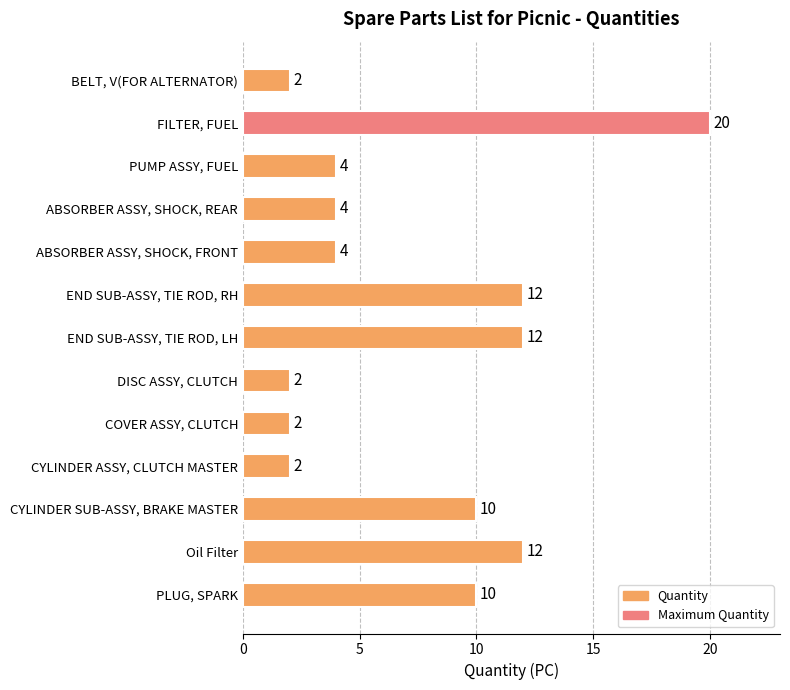

What is the sum of the values at BELT, V(FOR ALTERNATOR) and ABSORBER ASSY, SHOCK, FRONT?

6